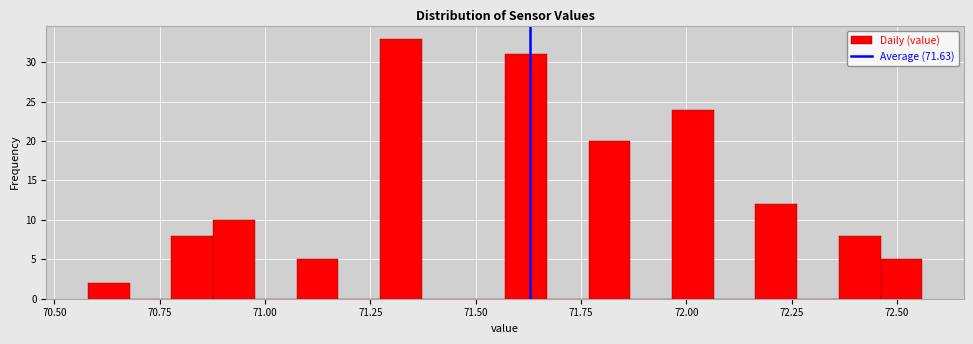

Read against the x-axis, roughly where is the centre of the tallest bar?

71.30